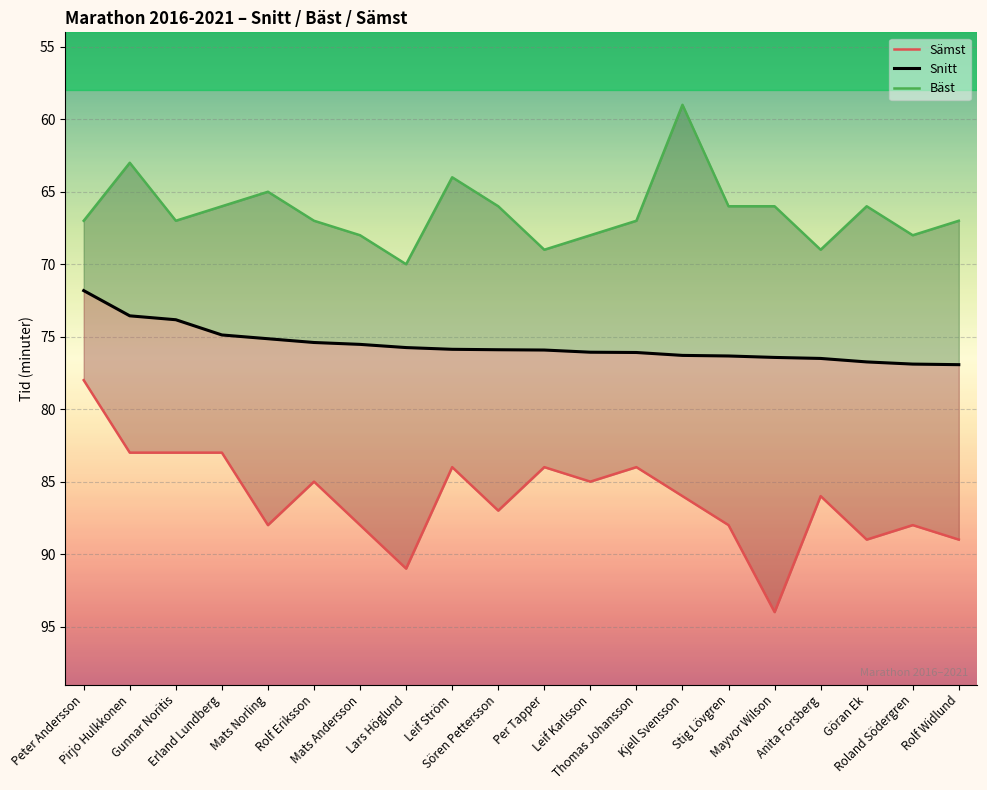

At which category does the chart reach its minimum across all series?

Kjell Svensson